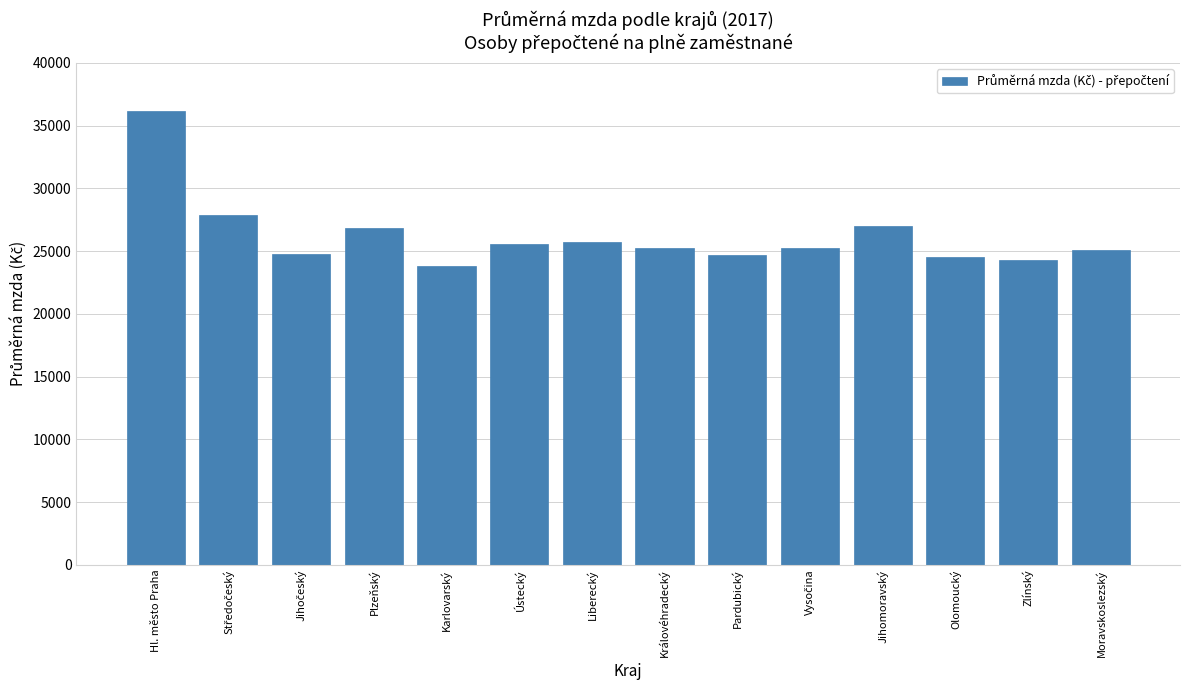

What is the change in value from Liberecký to Zlínský?

-1417